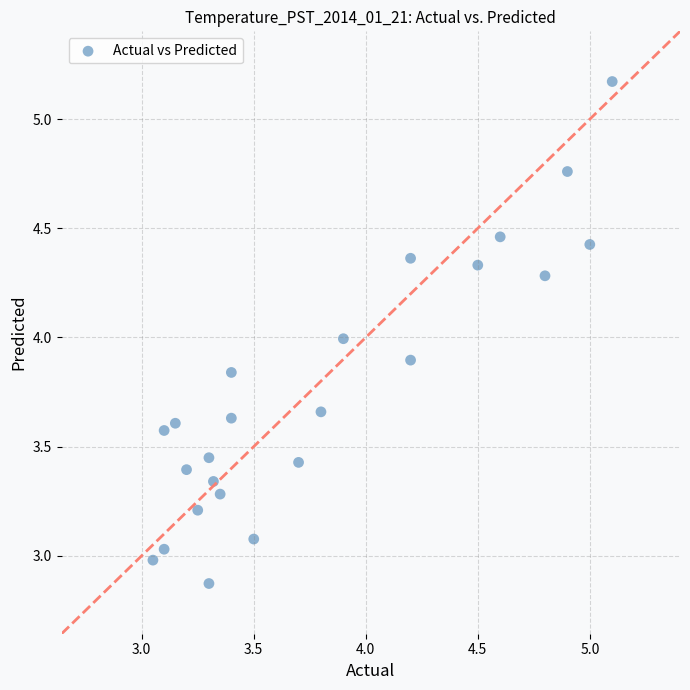

What is the range of Y values (max minus min)?

2.3